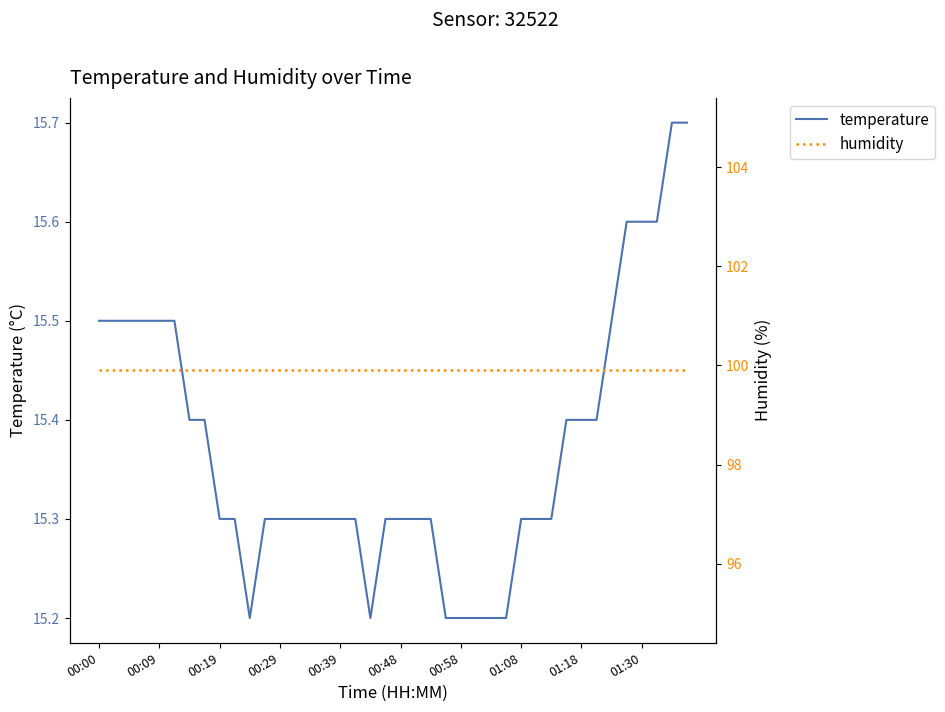

What is the greatest value displayed?

99.9